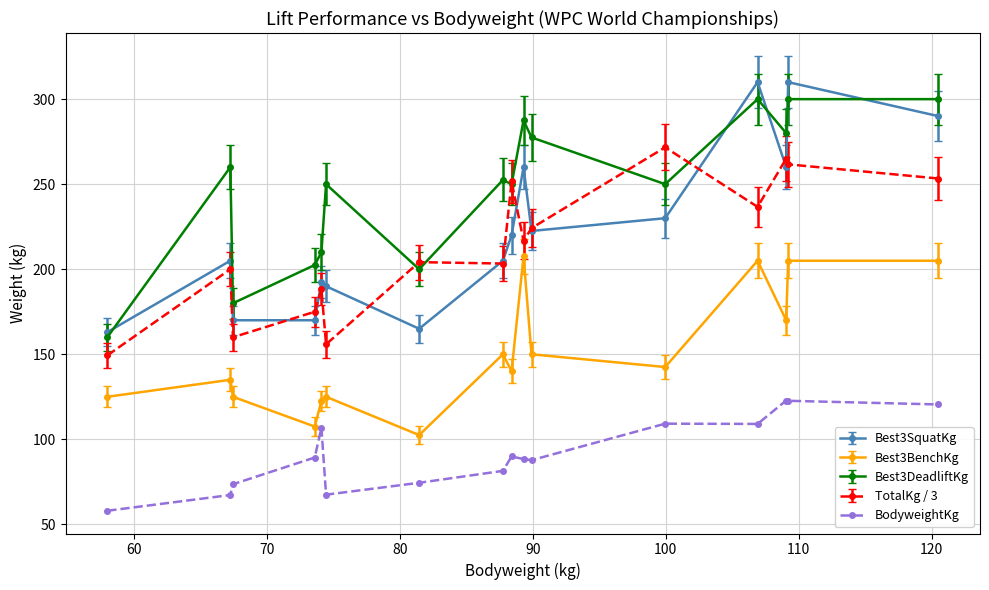

Is this an area chart (filled region under the line)?

No